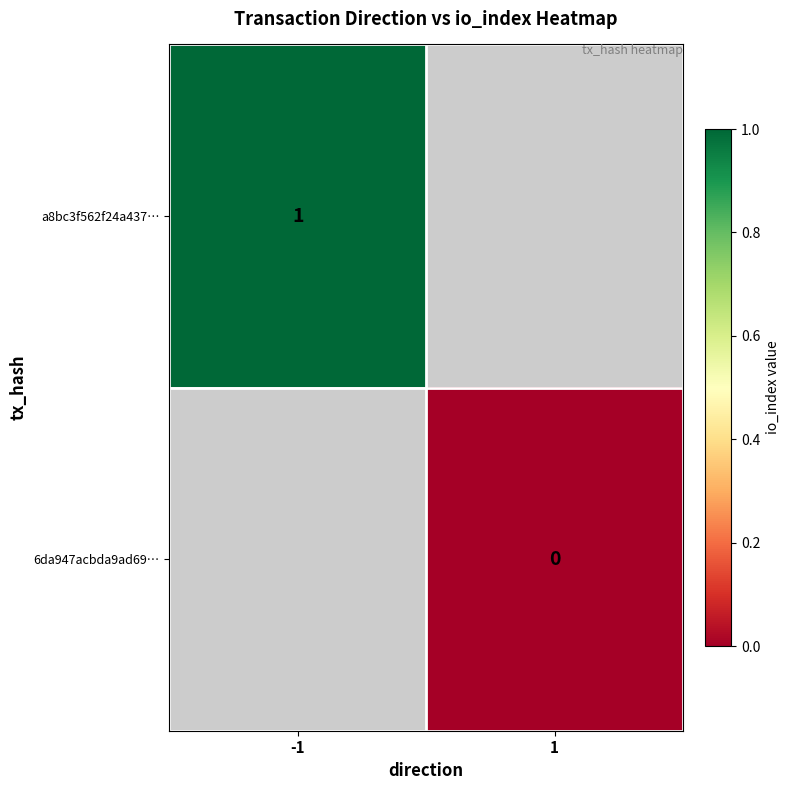

True or false: a8bc3f562f24a437… has a value of 1 at -1.

True